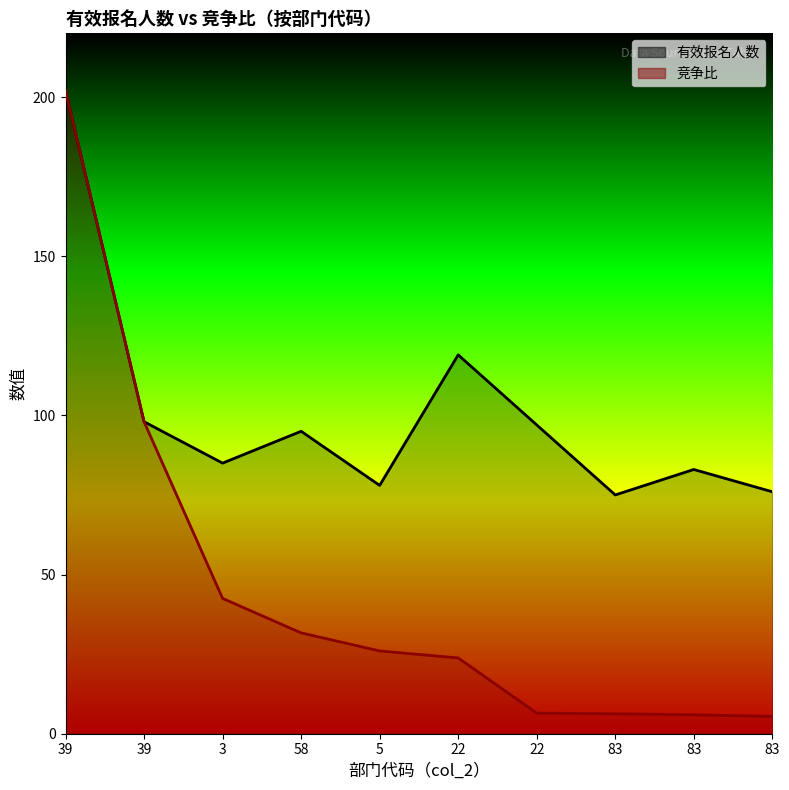

Between 5 and 83, which series saw the biggest shift?

竞争比